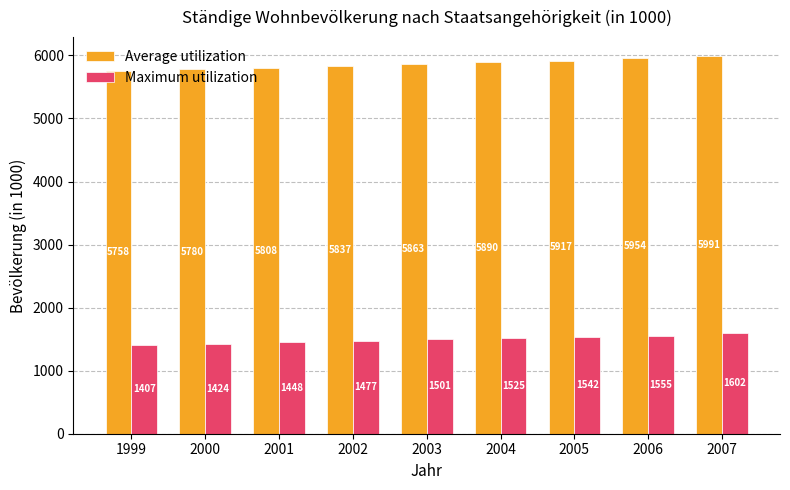

How many data points in Maximum utilization are above 1500?

5